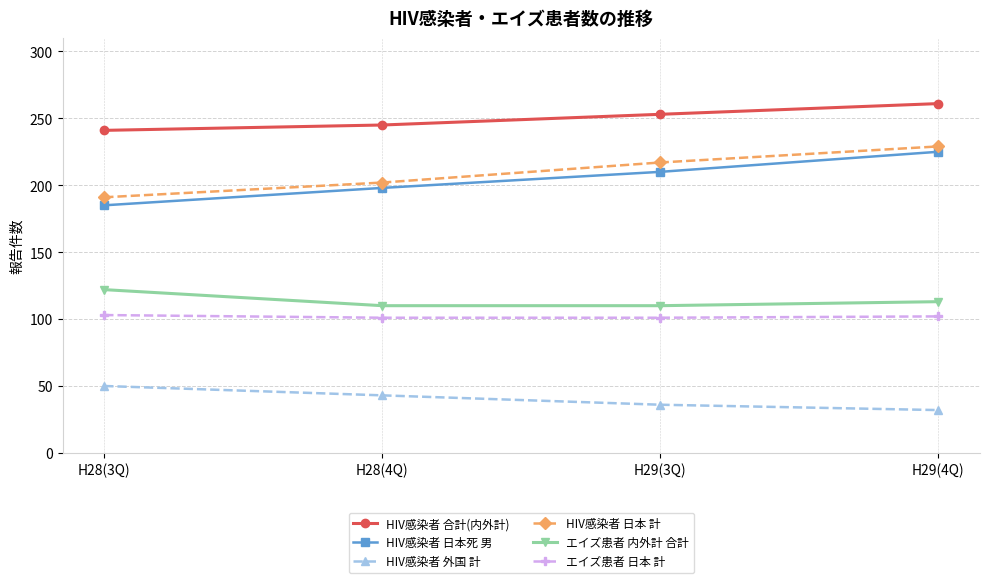

True or false: HIV感染者 外国 計 and HIV感染者 日本 計 intersect in this chart.

False